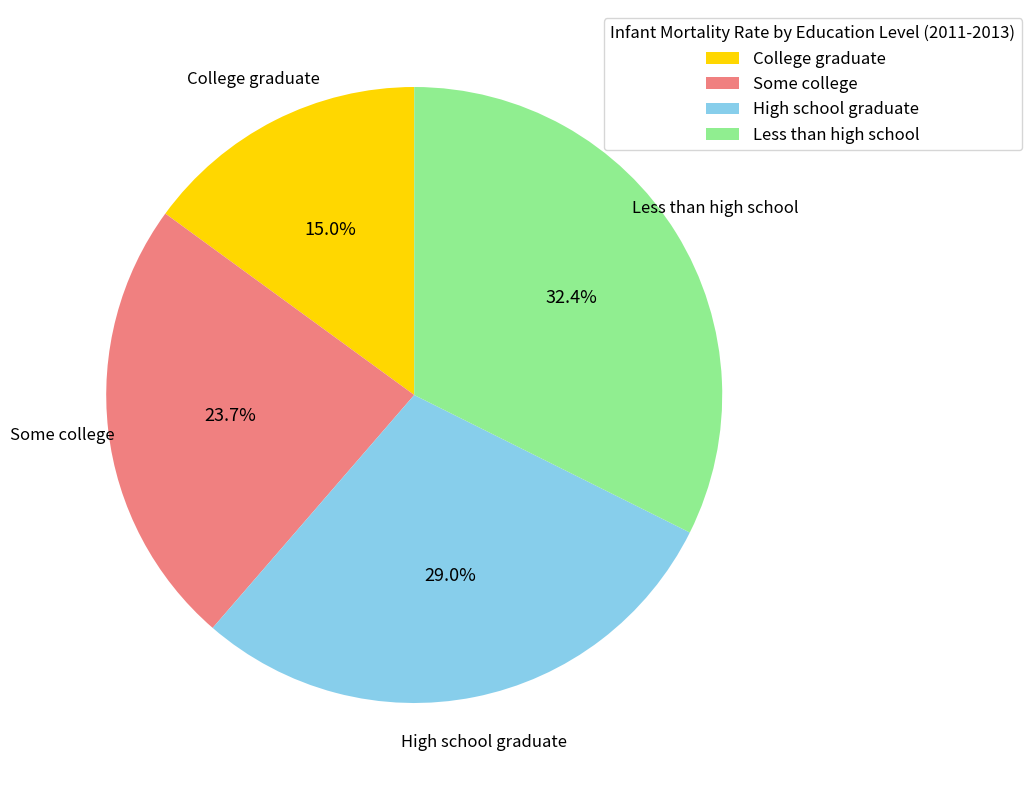

To the nearest percent, what is the combined percentage of Some college and High school graduate?

53%